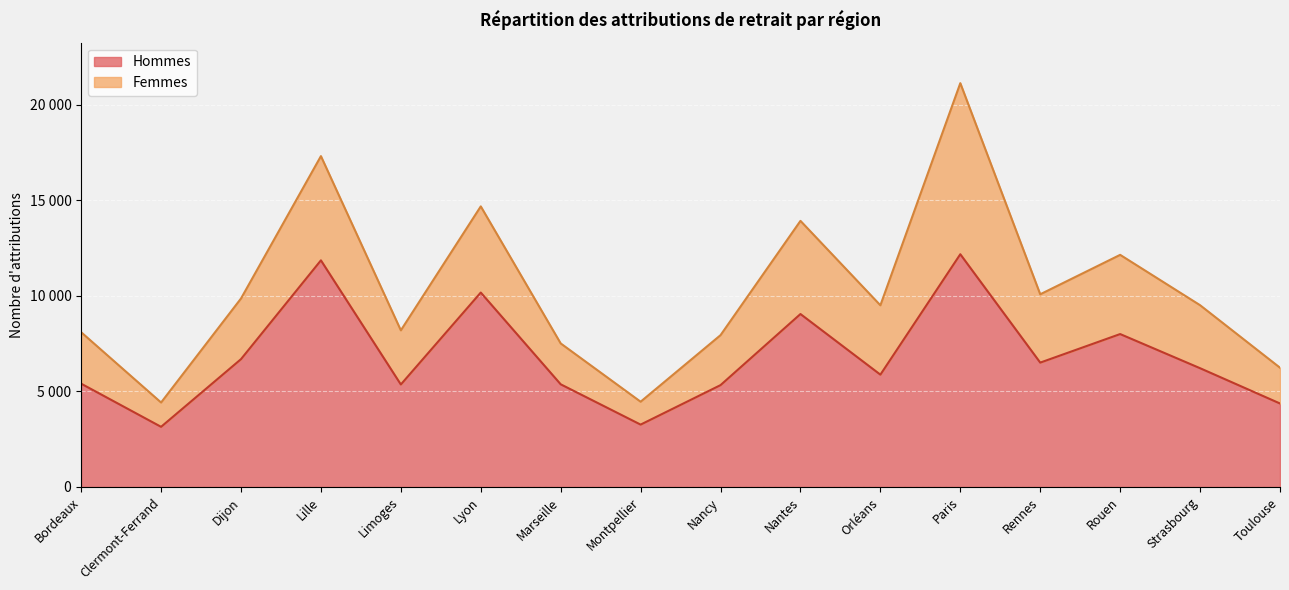

How many interior local peaks (higher than both neighbors) does the data have?

5